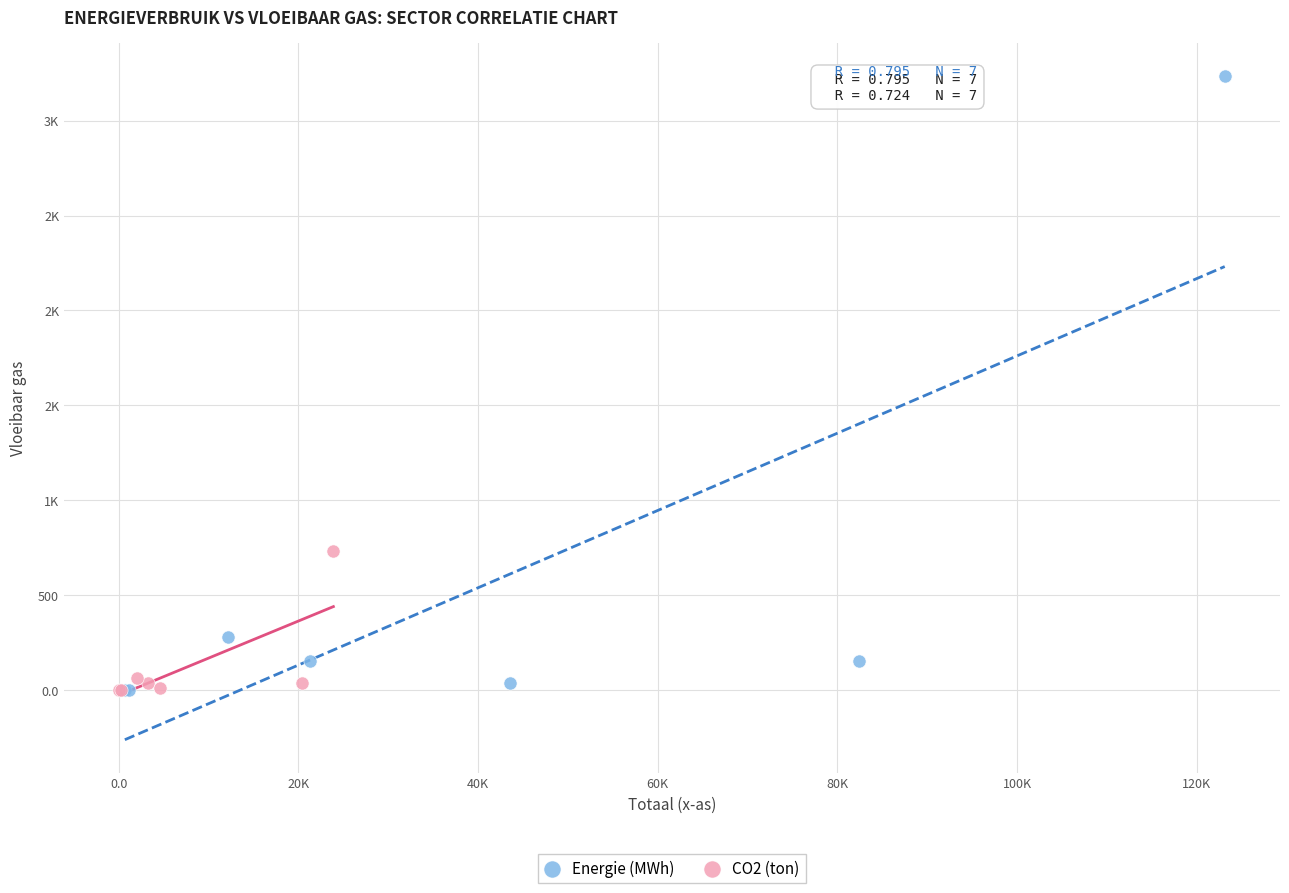

What are all the series names shown in the legend?

Energie (MWh), CO2 (ton)